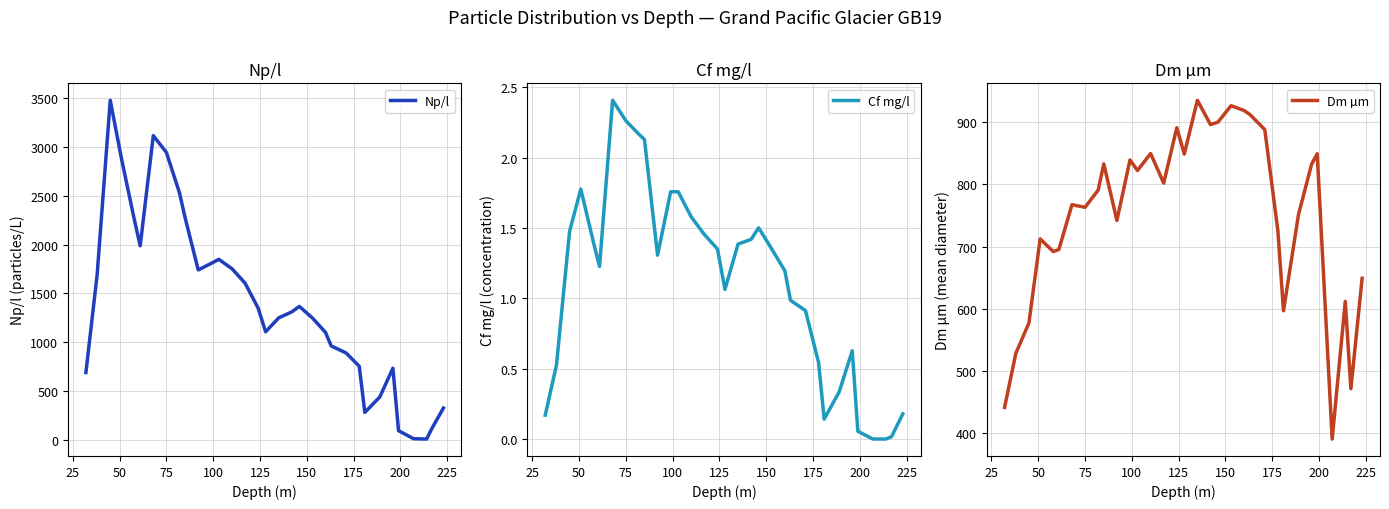

What is the lowest value of the Dm µm series?

390.9